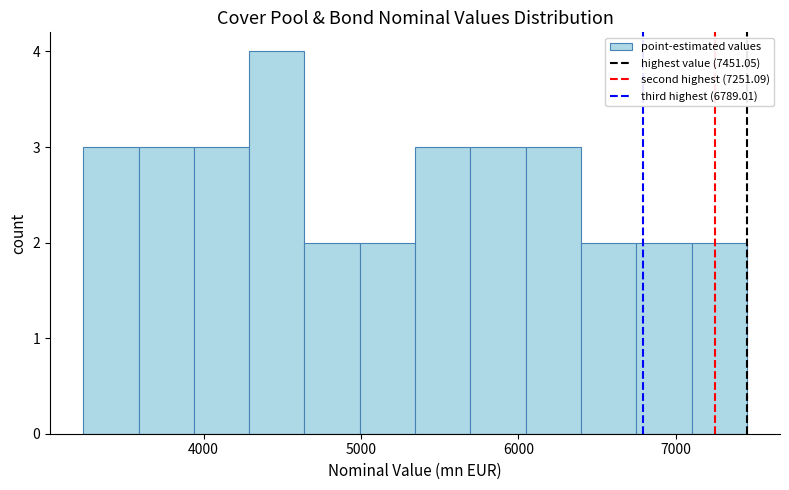

Around what value on the x-axis is the tallest bar? Give the approximate position of its centre, as read against the axis.

4500